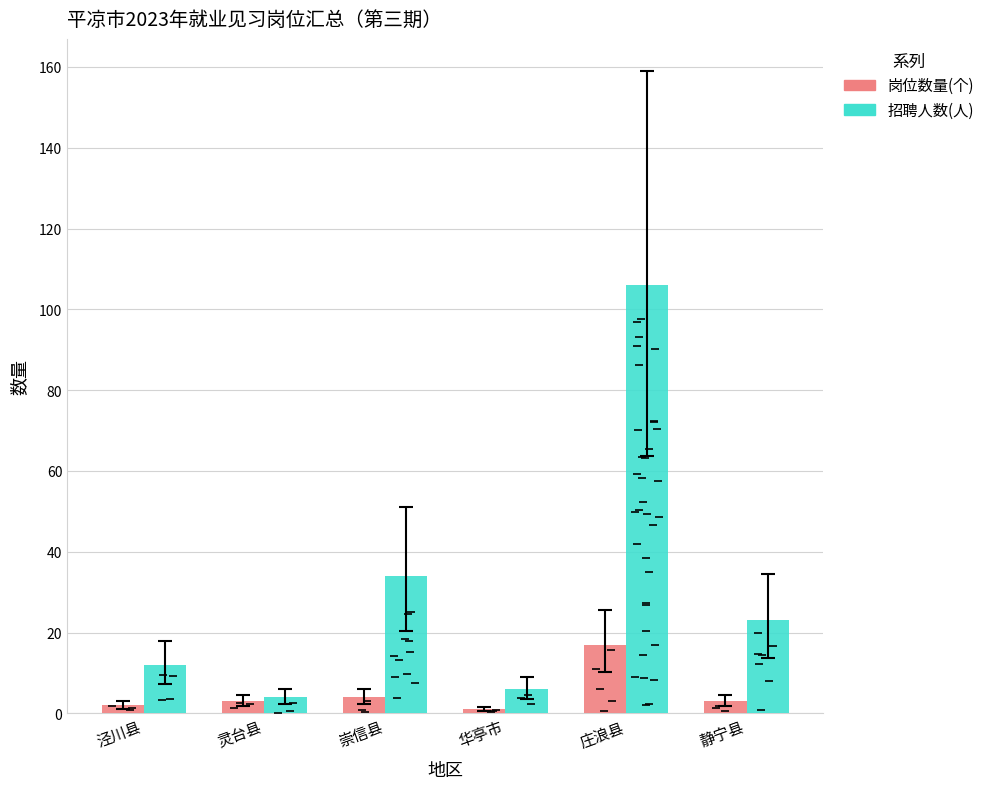

What is the difference between the maximum and minimum values in the 招聘人数(人) series?

102